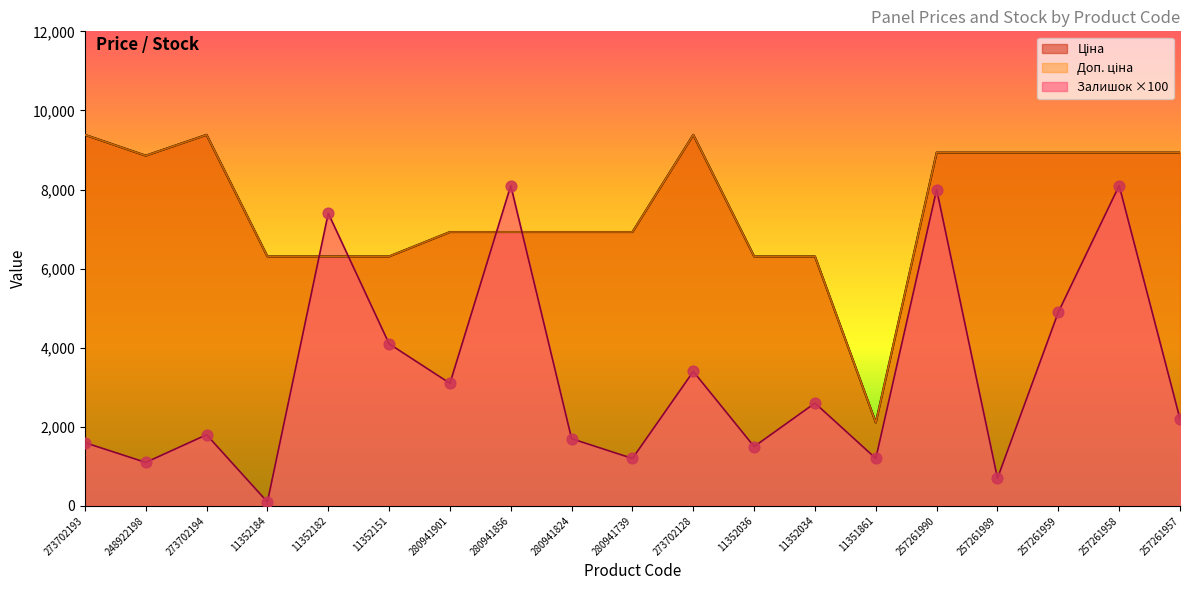

At how many categories does at least one series exceed 1520?

19